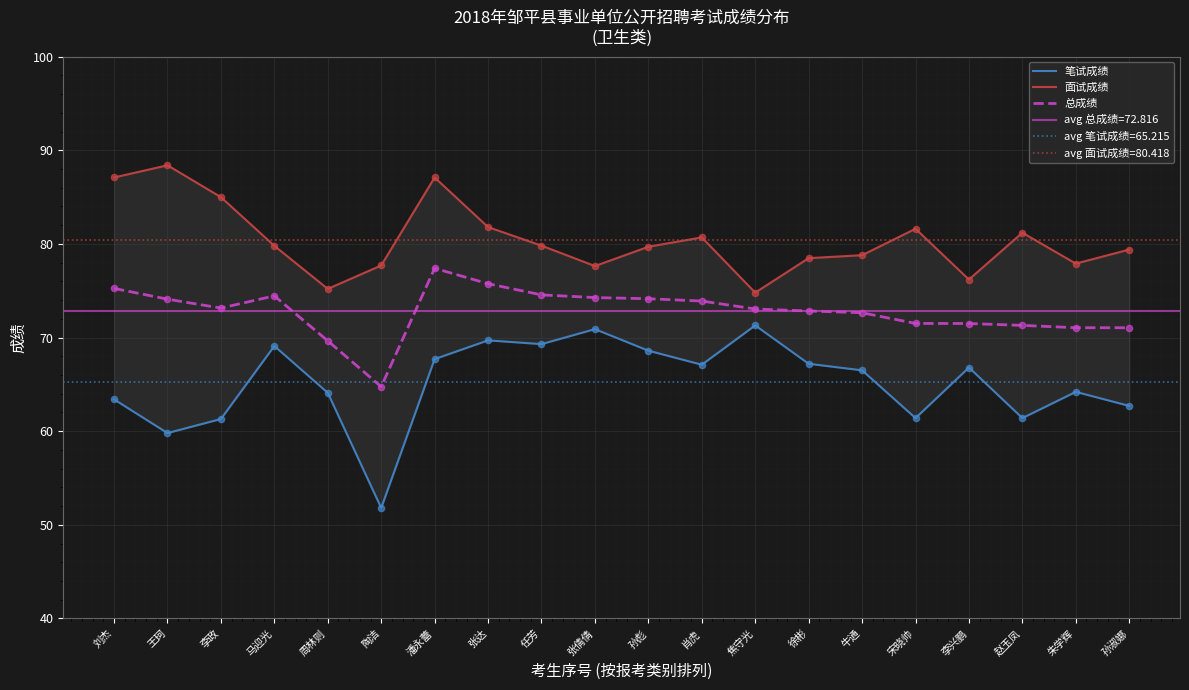

What is the total value across all series at 孙彪?

222.4